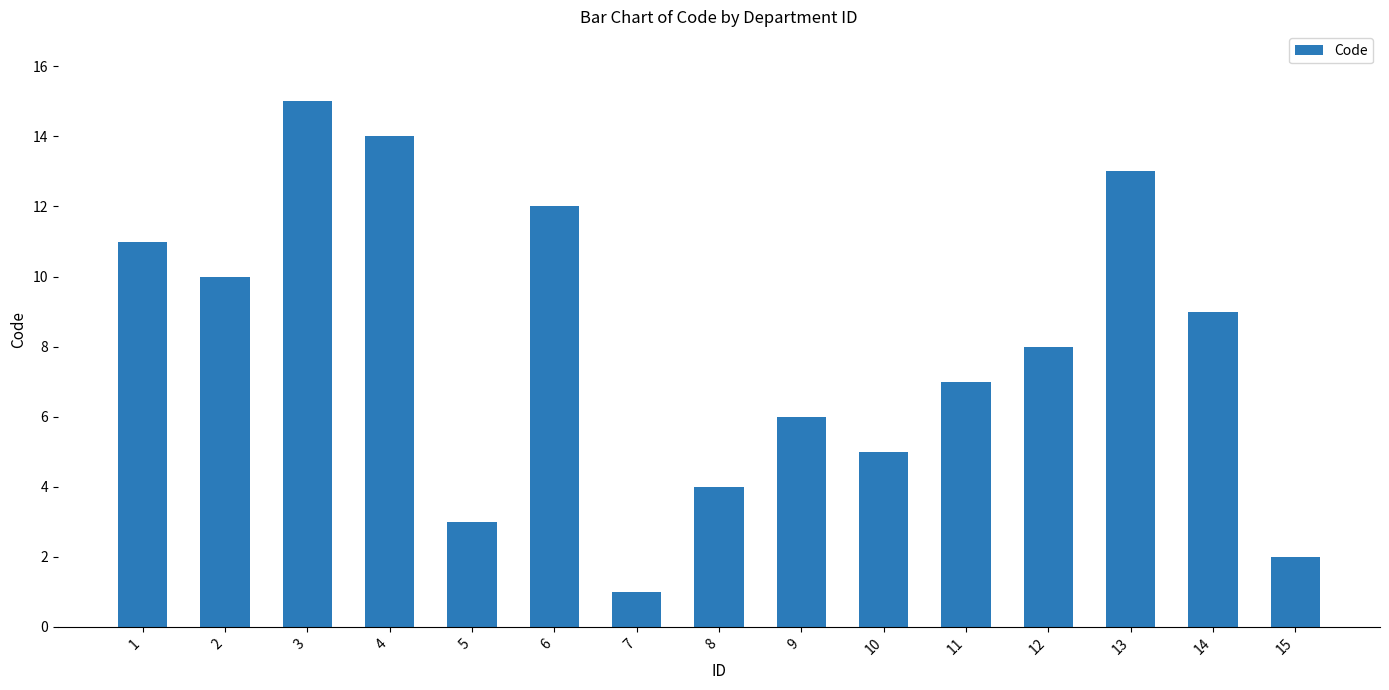

Reading left to right, what are all the values shown in this chart?

1=11	2=10	3=15	4=14	5=3	6=12	7=1	8=4	9=6	10=5	11=7	12=8	13=13	14=9	15=2